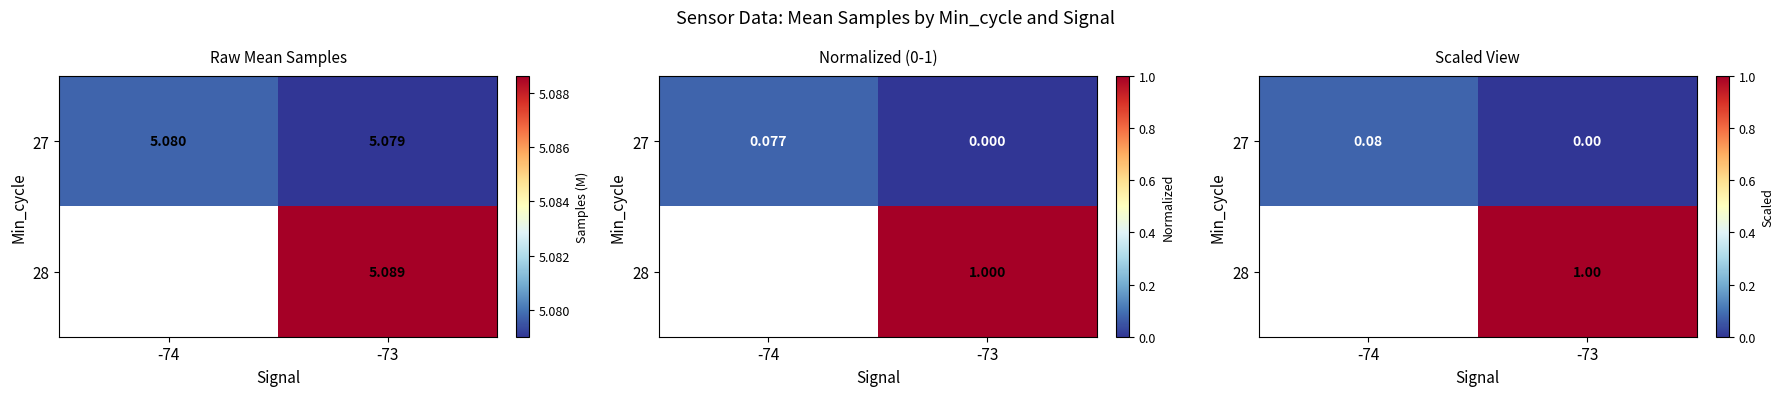

What is the difference between the highest and lowest values at -73?

1.0